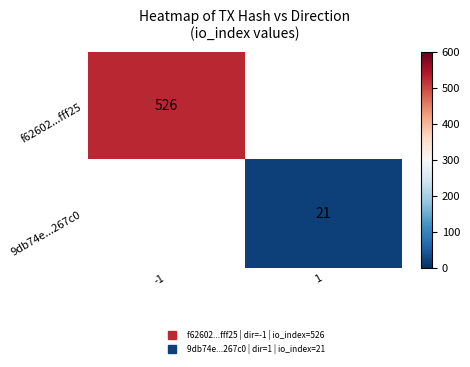

The value of f62602...fff25 at -1 is 801.7. True or false?

False